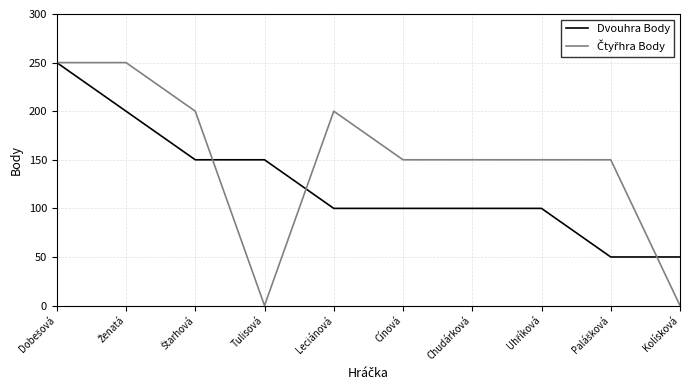

What is the minimum value for Dvouhra Body?

50